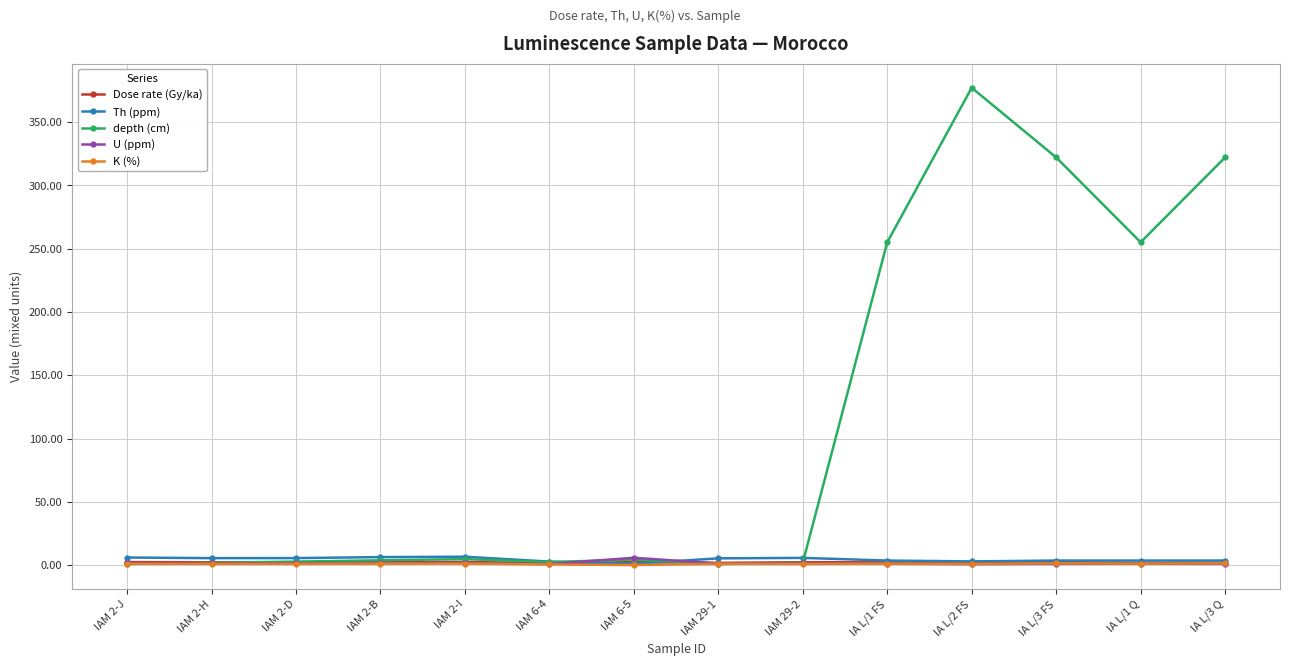

Read the Th (ppm) value at IA L/2 FS.

3.0